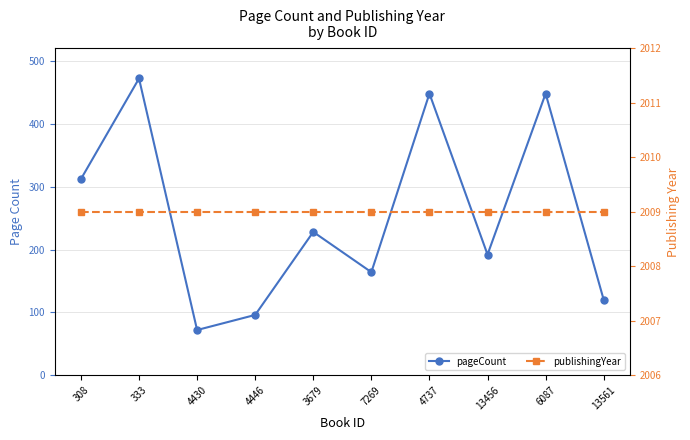

How many interior local valleys does the pageCount series have?

3